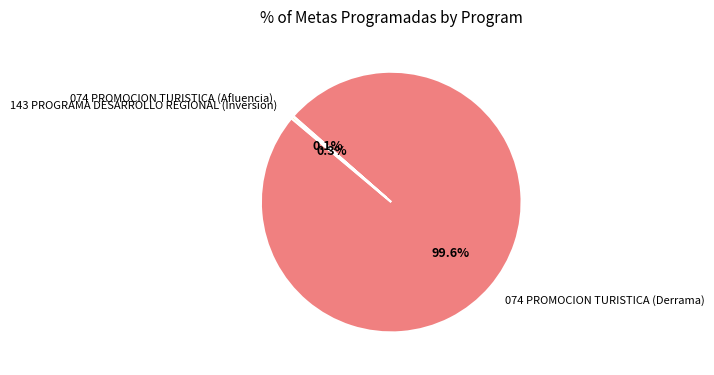

What is the ratio of the value at 074 PROMOCION TURISTICA (Derrama) to the value at 143 PROGRAMA DESARROLLO REGIONAL (Inversion)?

357.0